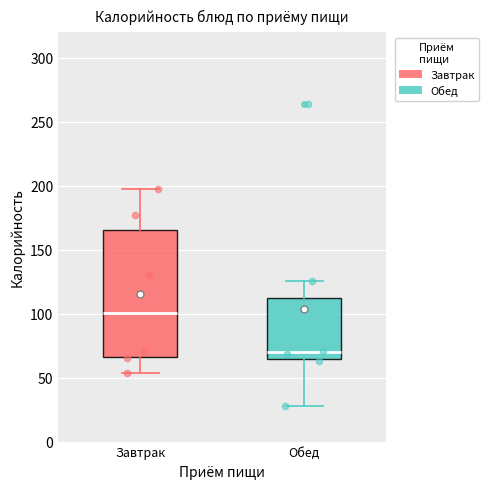

Reading left to right, transcribe this box plot: for each box, give where its median line is, the range the box spans, and where its two whiskers end, as read against the y-axis. The values are not printed on the chart, so give them approximately, as read against the axis.

Завтрак: median 100, box 65 to 165, whiskers 55 to 195
Обед: median 70, box 65 to 110, whiskers 30 to 125